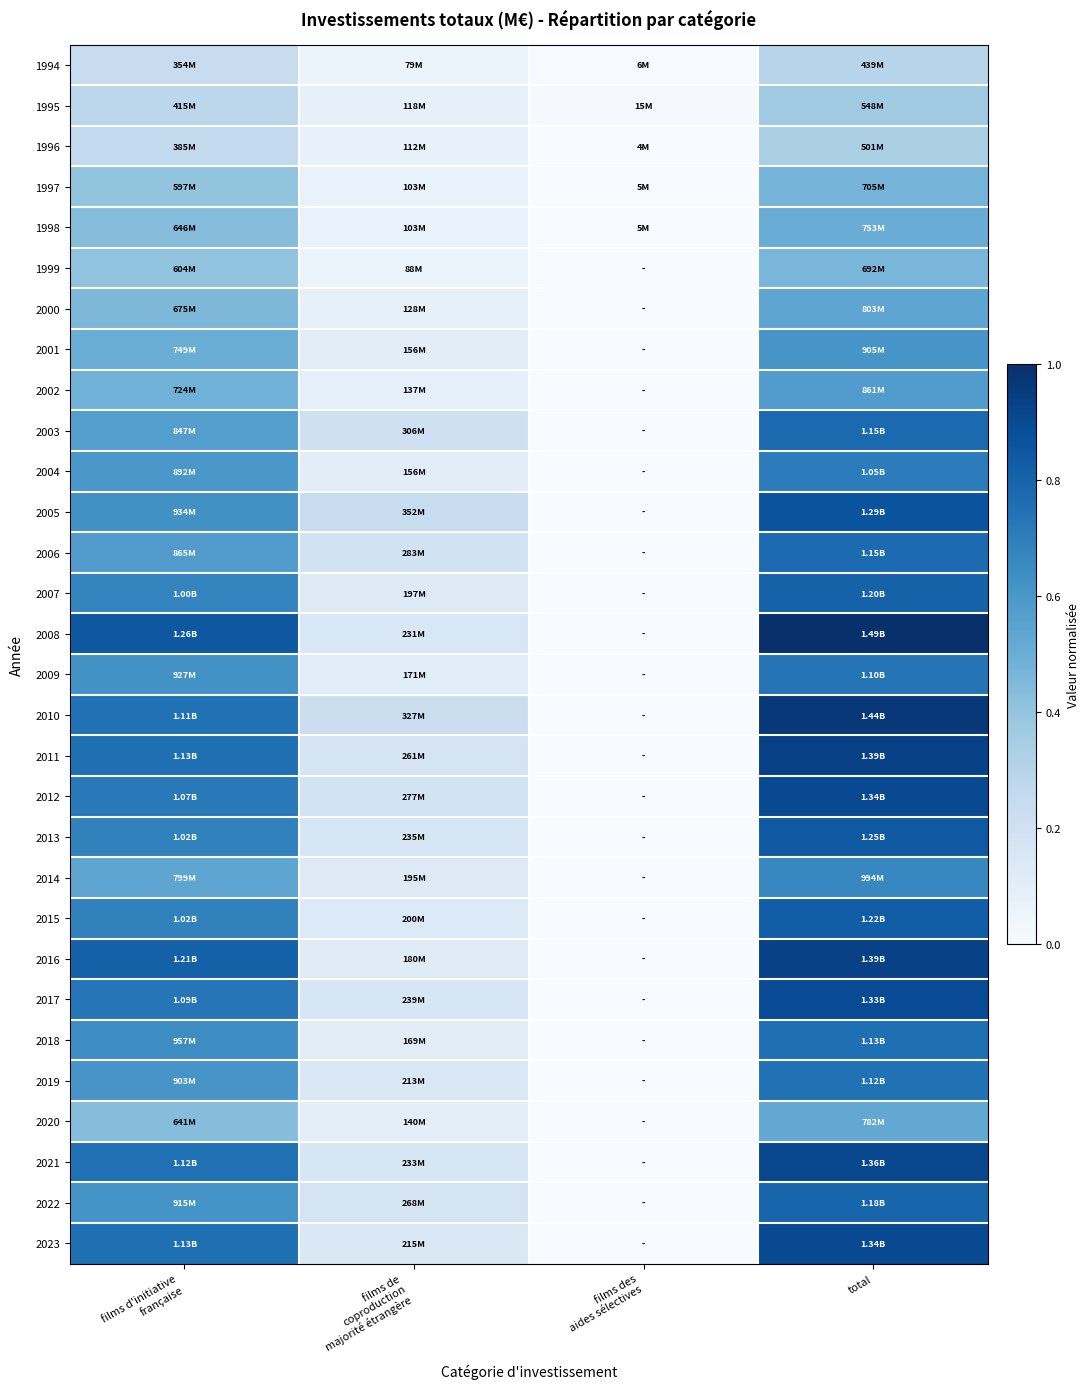

Between films d'initiative
française and total, which is larger?

total